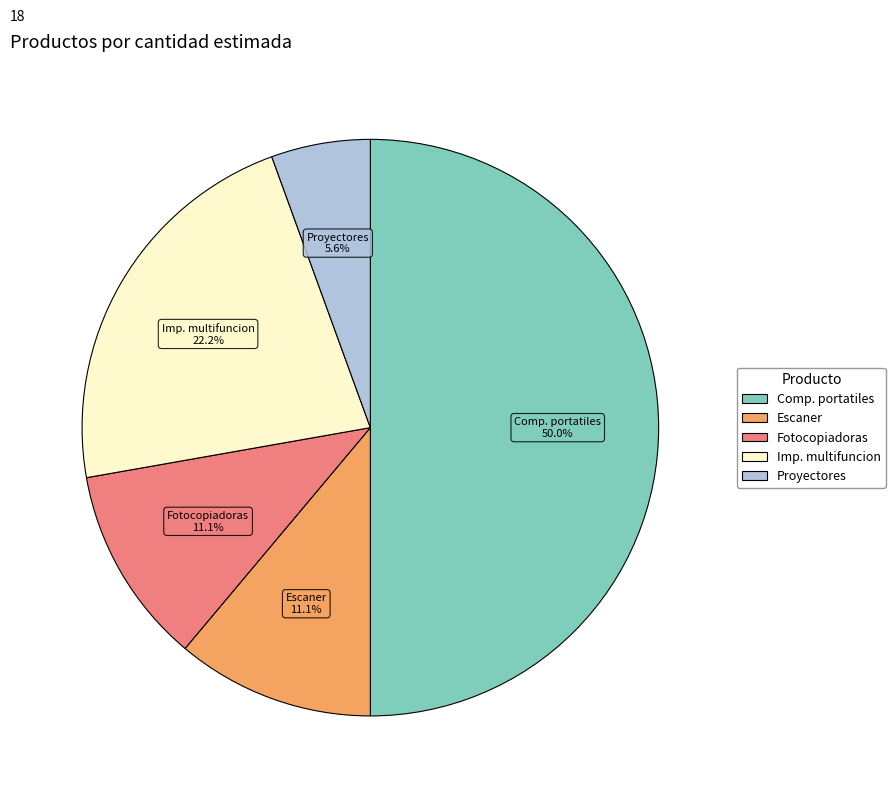

Count the number of slices in the pie.

5